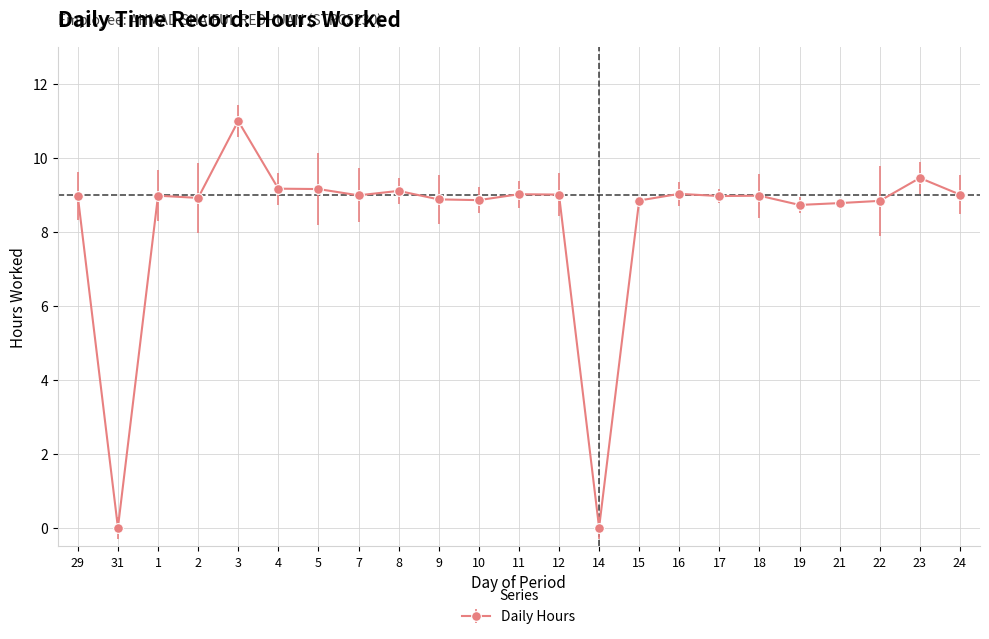

Approximately how many times larger is the value at 15 compared to 19?

1.0